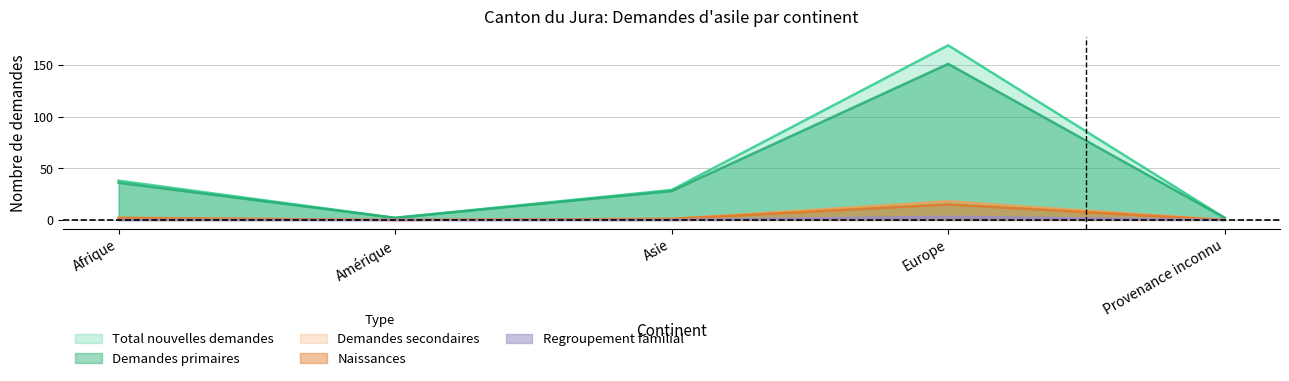

Where is the first local maximum for Demandes primaires?

Europe